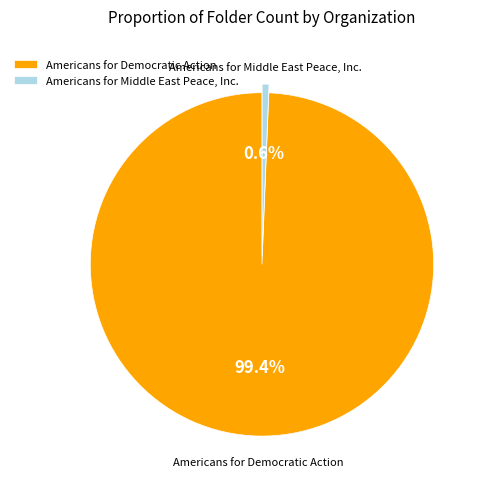

Is it true that Americans for Democratic Action is 89% of the pie?

False